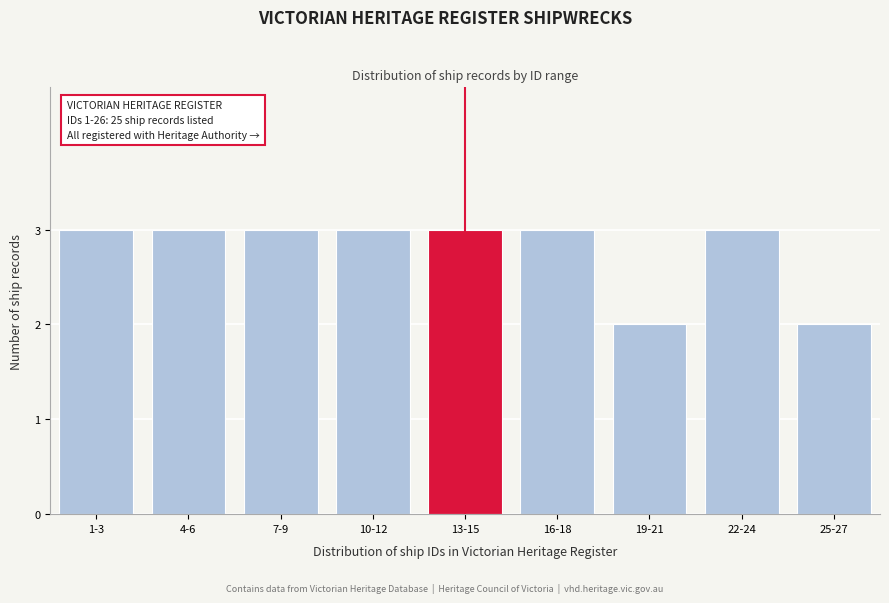

Reading left to right, what are all the values shown in this chart?

3	3	3	3	3	3	2	3	2